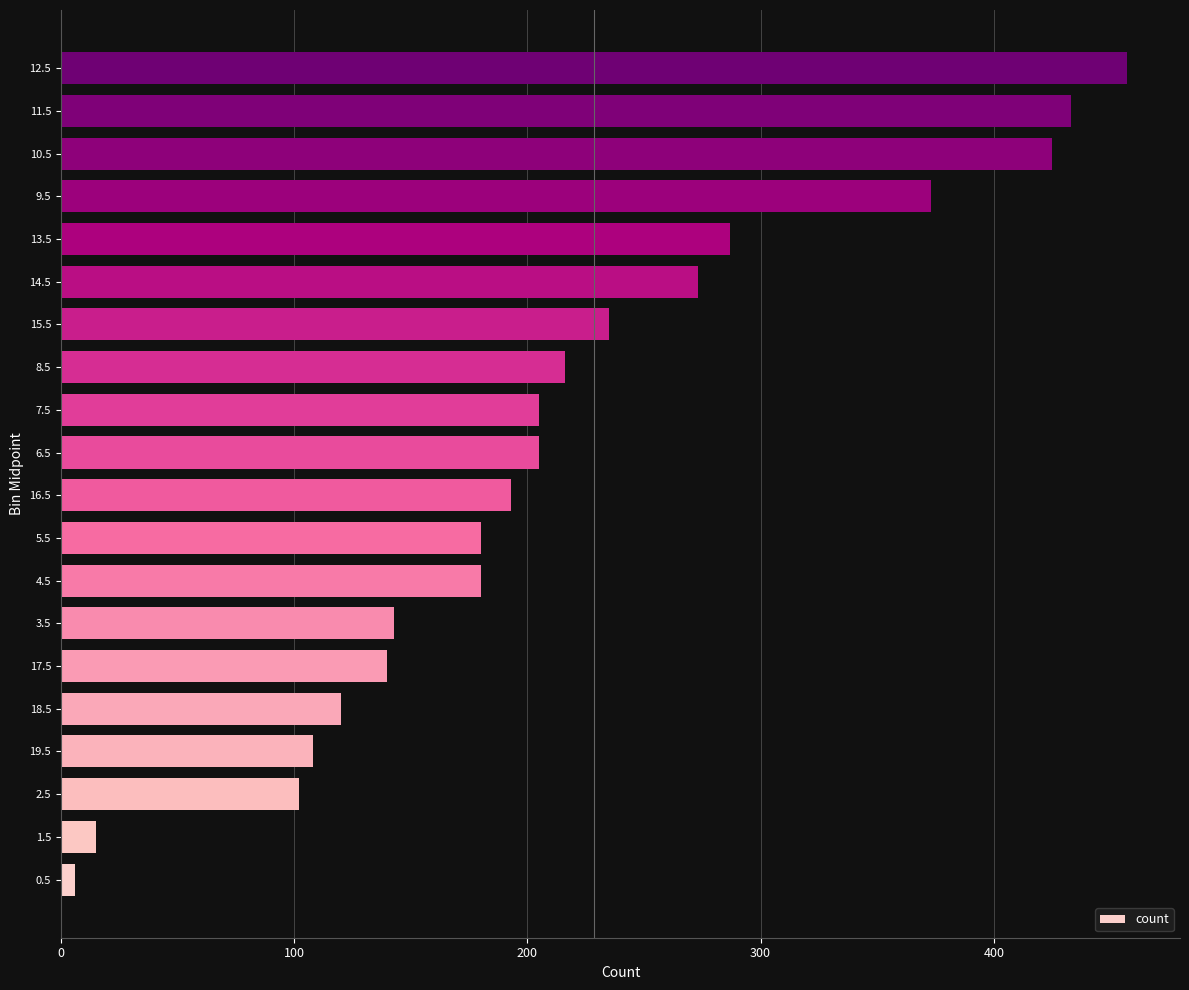

Between 9.5 and 1.5, which is larger?

9.5